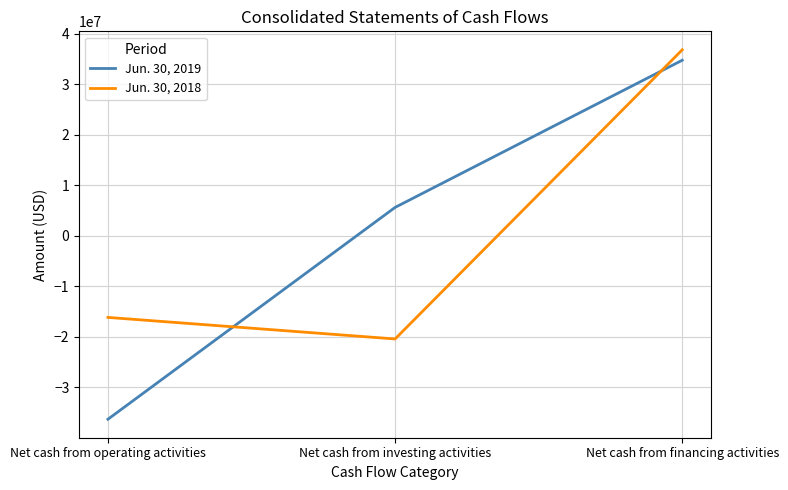

Reading left to right, extract all data points from this chart.

Jun. 30, 2019: -36307000	5619000	34745000
Jun. 30, 2018: -16152000	-20418000	36810000